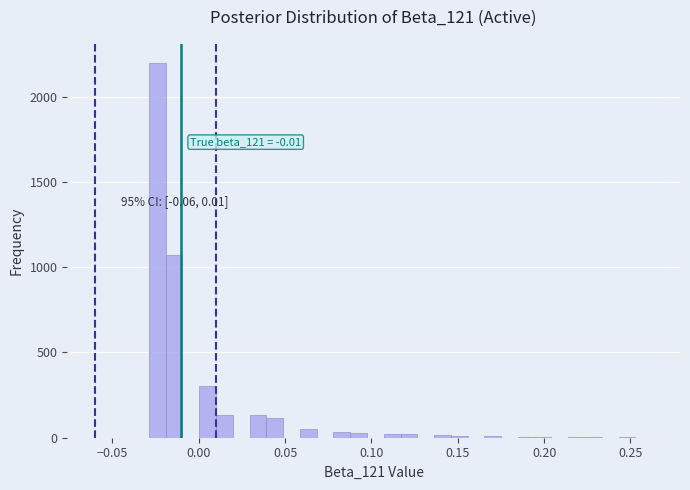

Read against the x-axis, roughly where is the centre of the tallest bar?

-0.025